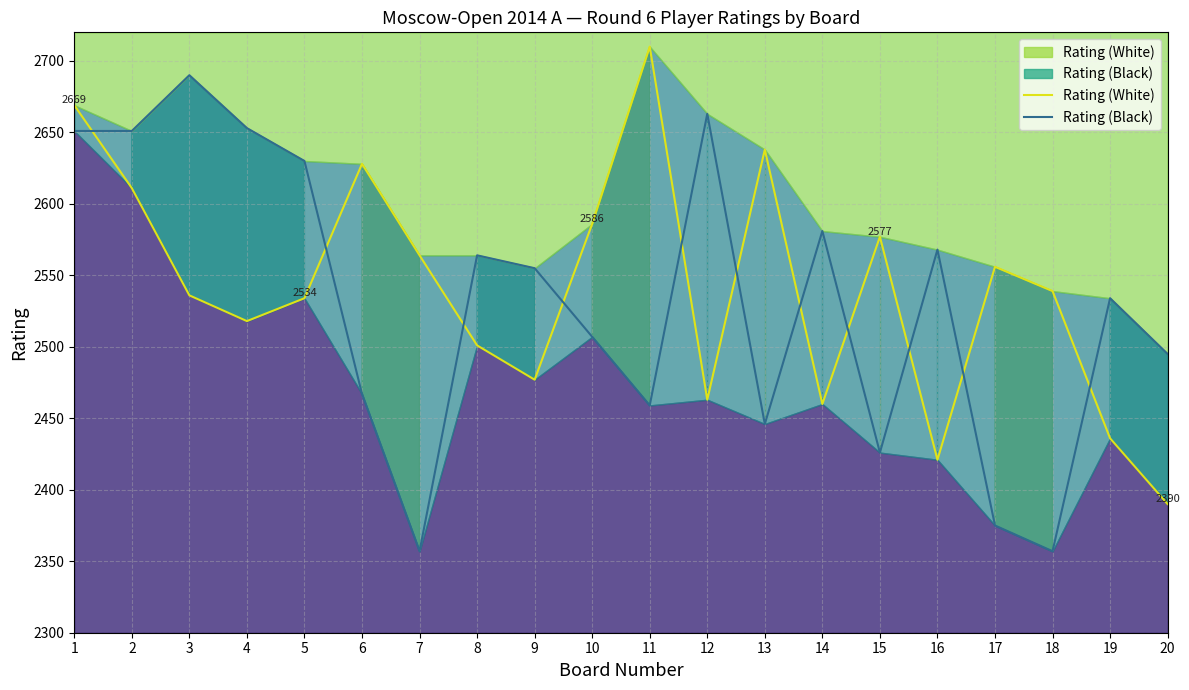

How many interior local peaks does the Rating (White) series have?

5